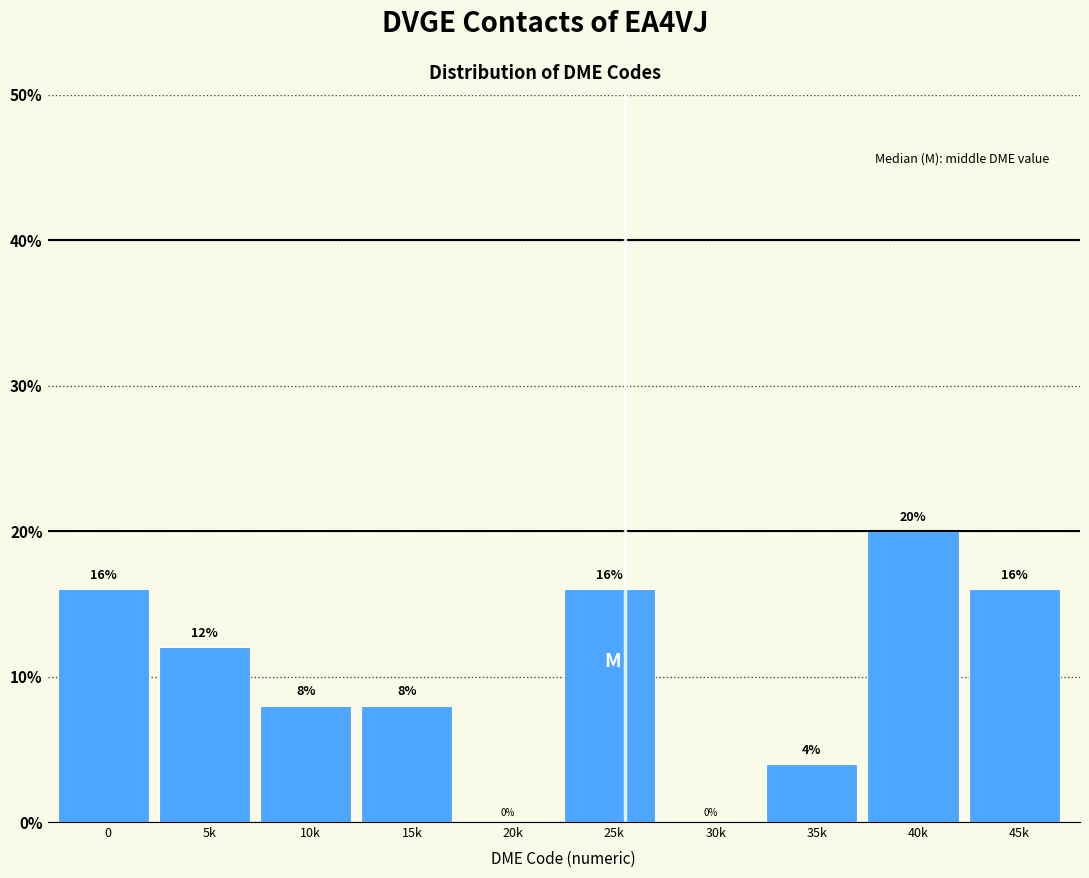

Reading left to right, transcribe all the data shown in this chart.

0=16	5k=12	10k=8	15k=8	20k=0	25k=16	30k=0	35k=4	40k=20	45k=16